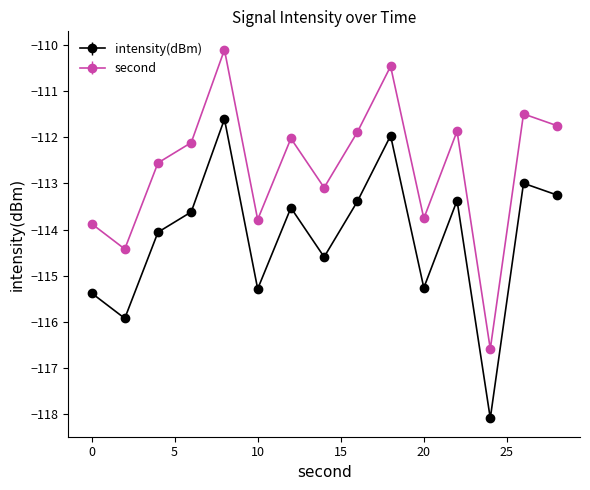

What is the difference between the second highest and second lowest values in the second series?

4.0